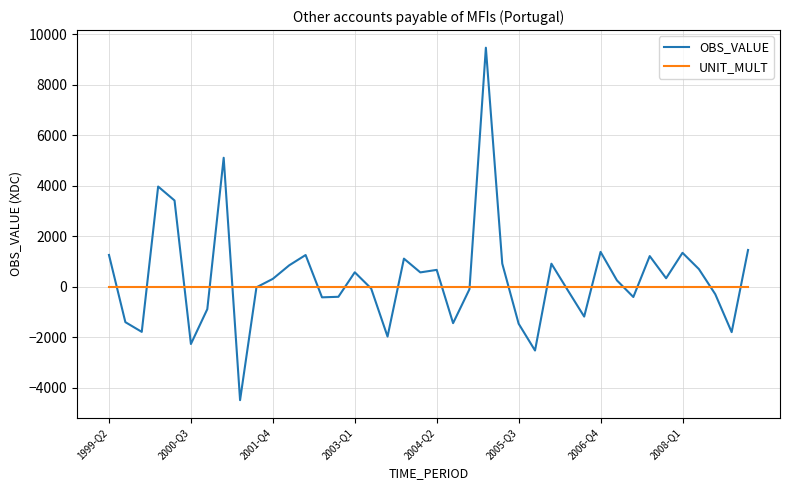

What is the greatest value displayed?

9469.4